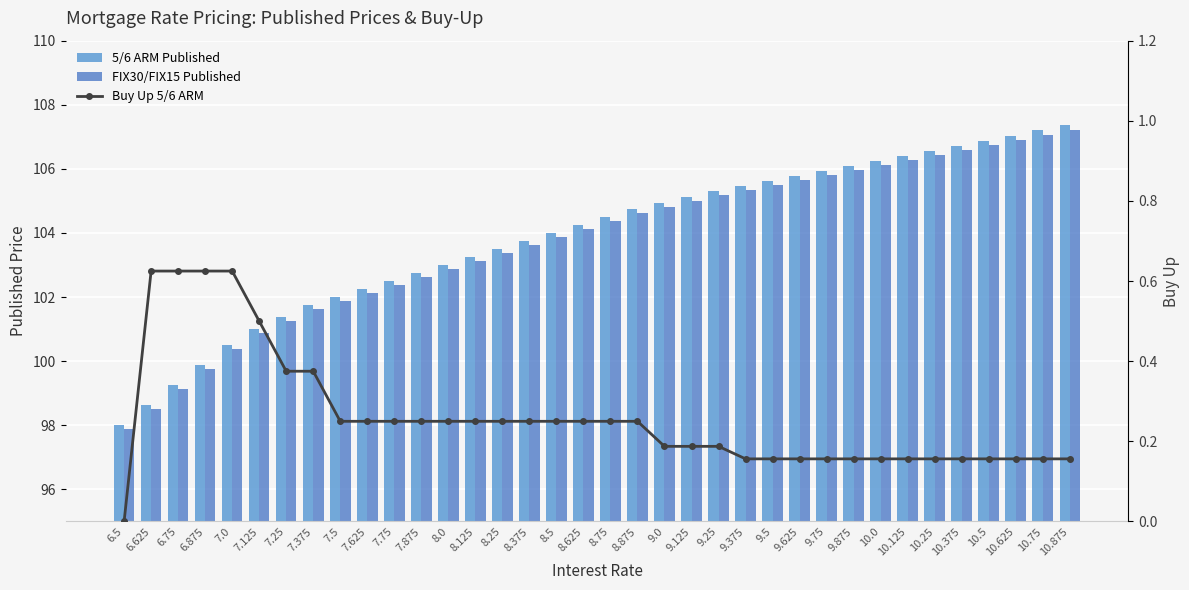

What is the greatest value displayed?

107.4